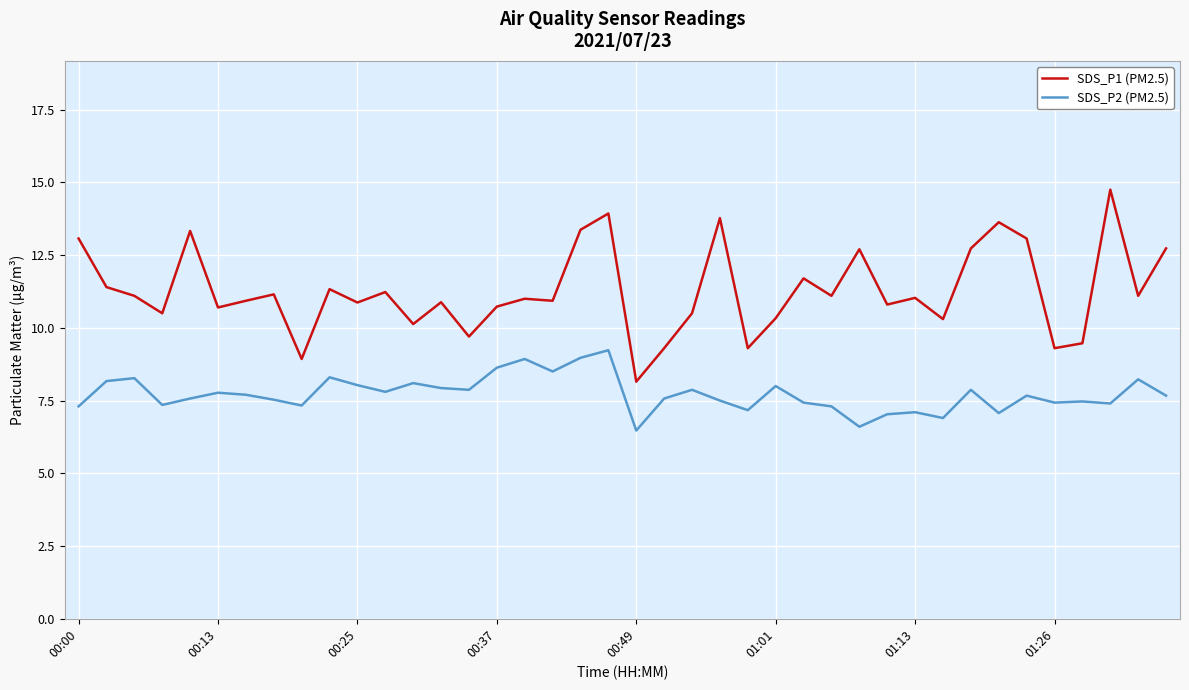

True or false: SDS_P1 (PM2.5) and SDS_P2 (PM2.5) intersect in this chart.

False